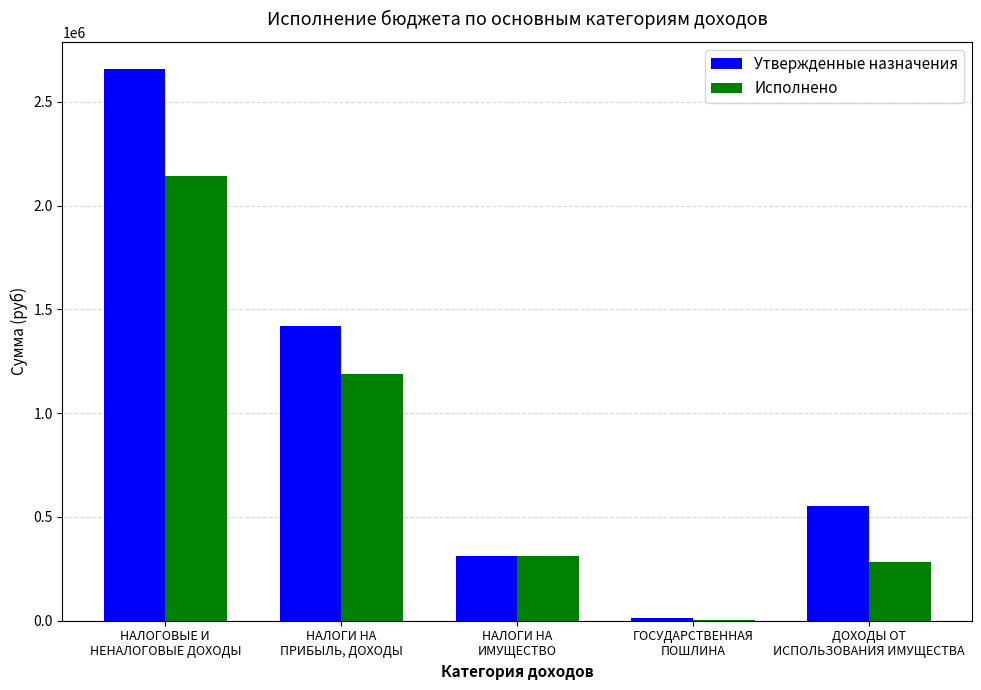

What is the highest value of the Исполнено series?

2143923.6